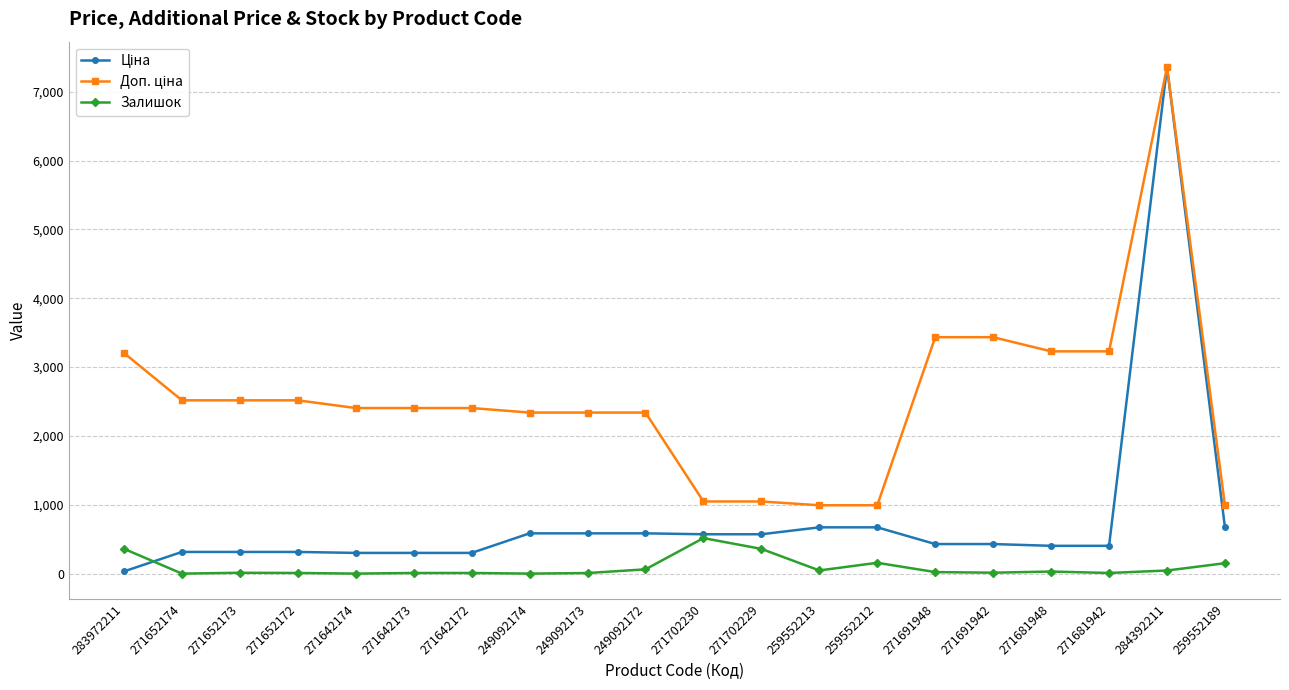

How many series are shown in this chart?

3